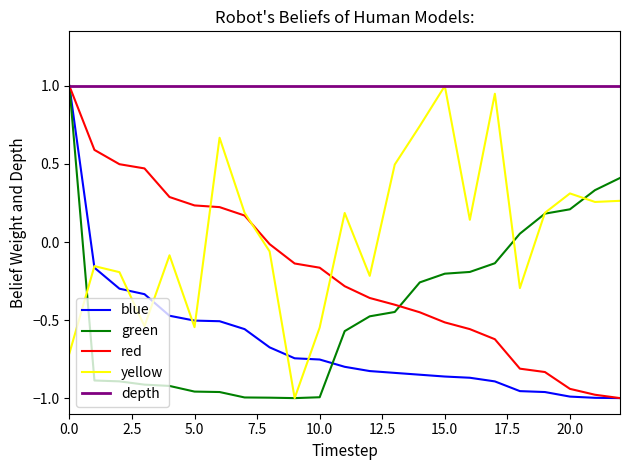

At how many categories does at least one series exceed 0?

23